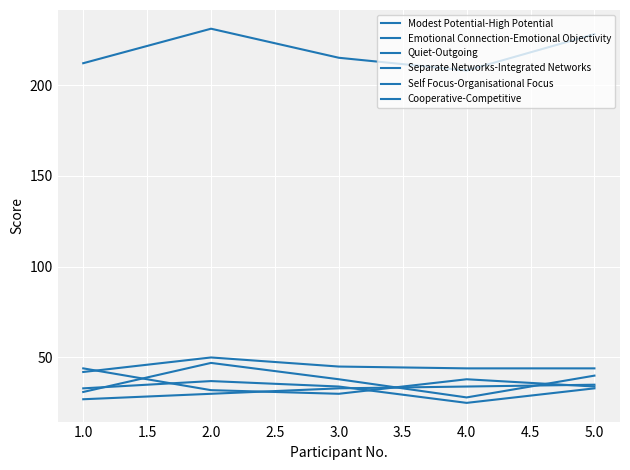

True or false: Quiet-Outgoing and Modest Potential-High Potential cross at least once.

False